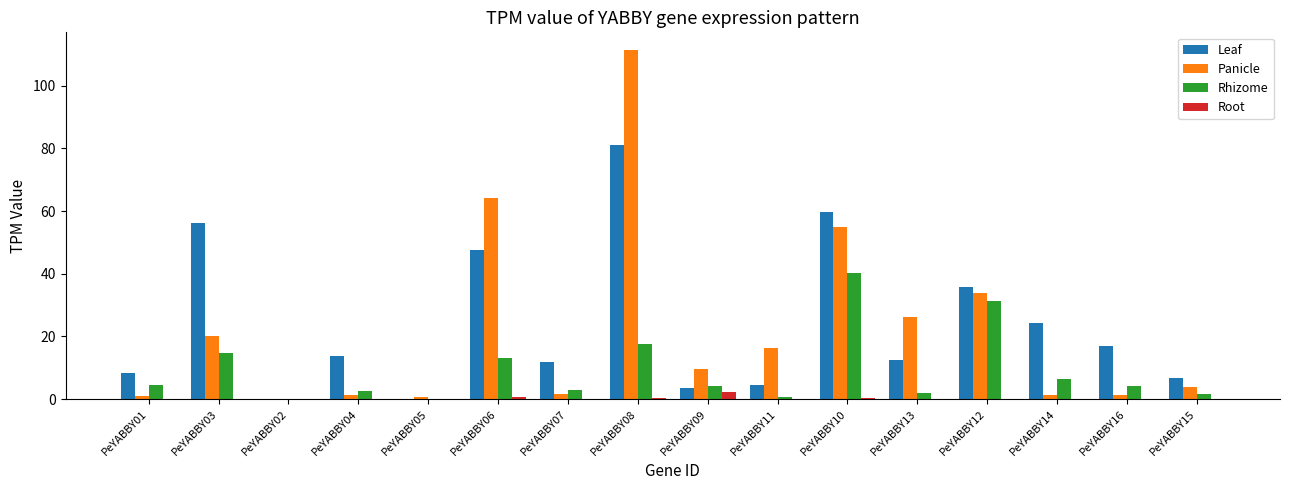

What is the sum of all Leaf values?

383.1